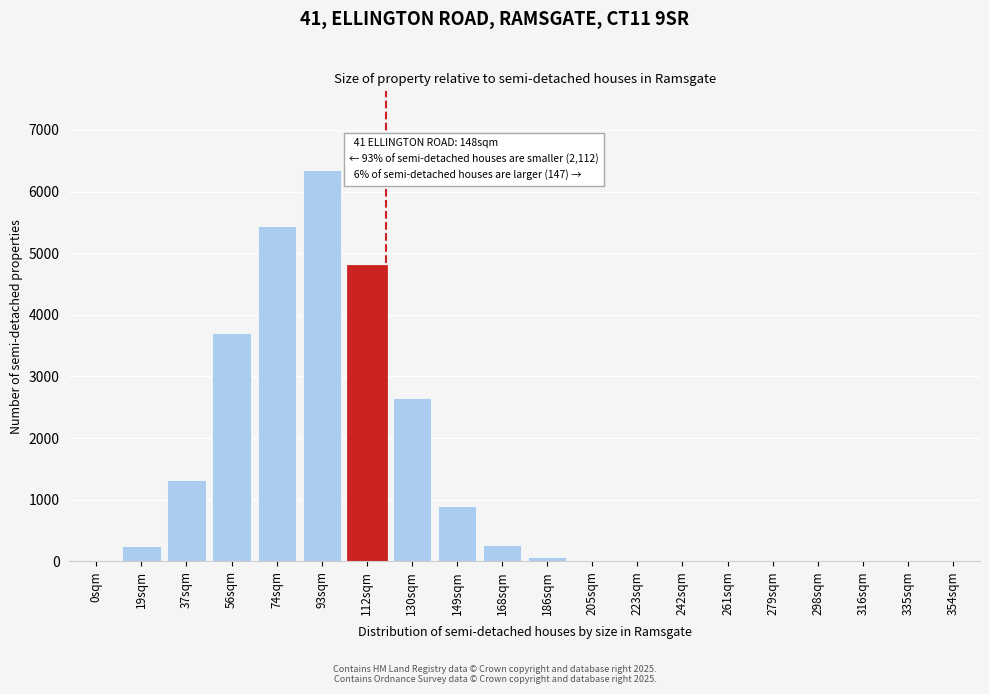

What is the sum of all values?

25750